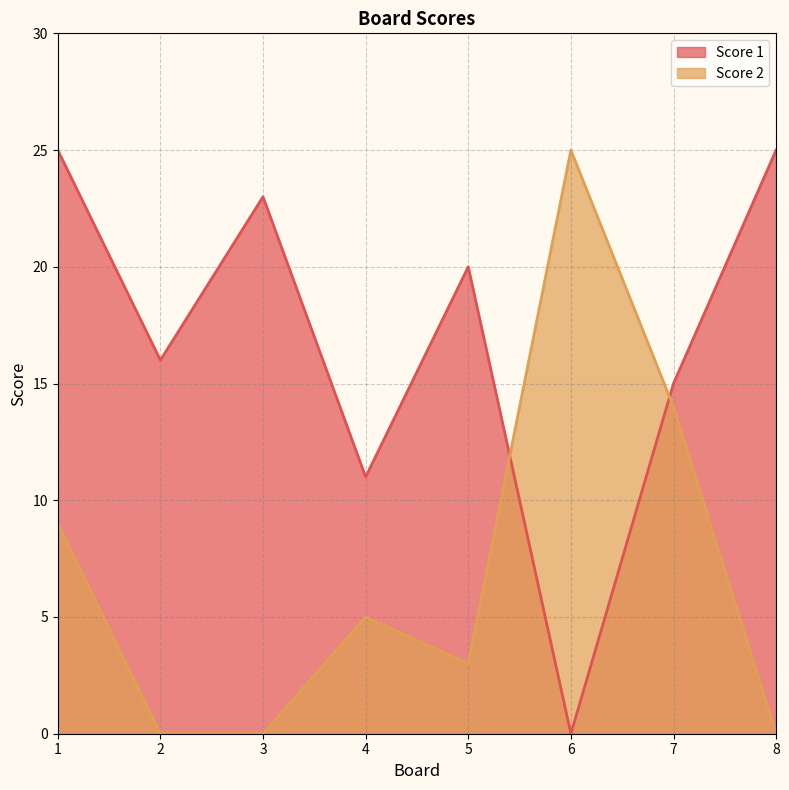

What are all the series names shown in the legend?

Score 1, Score 2